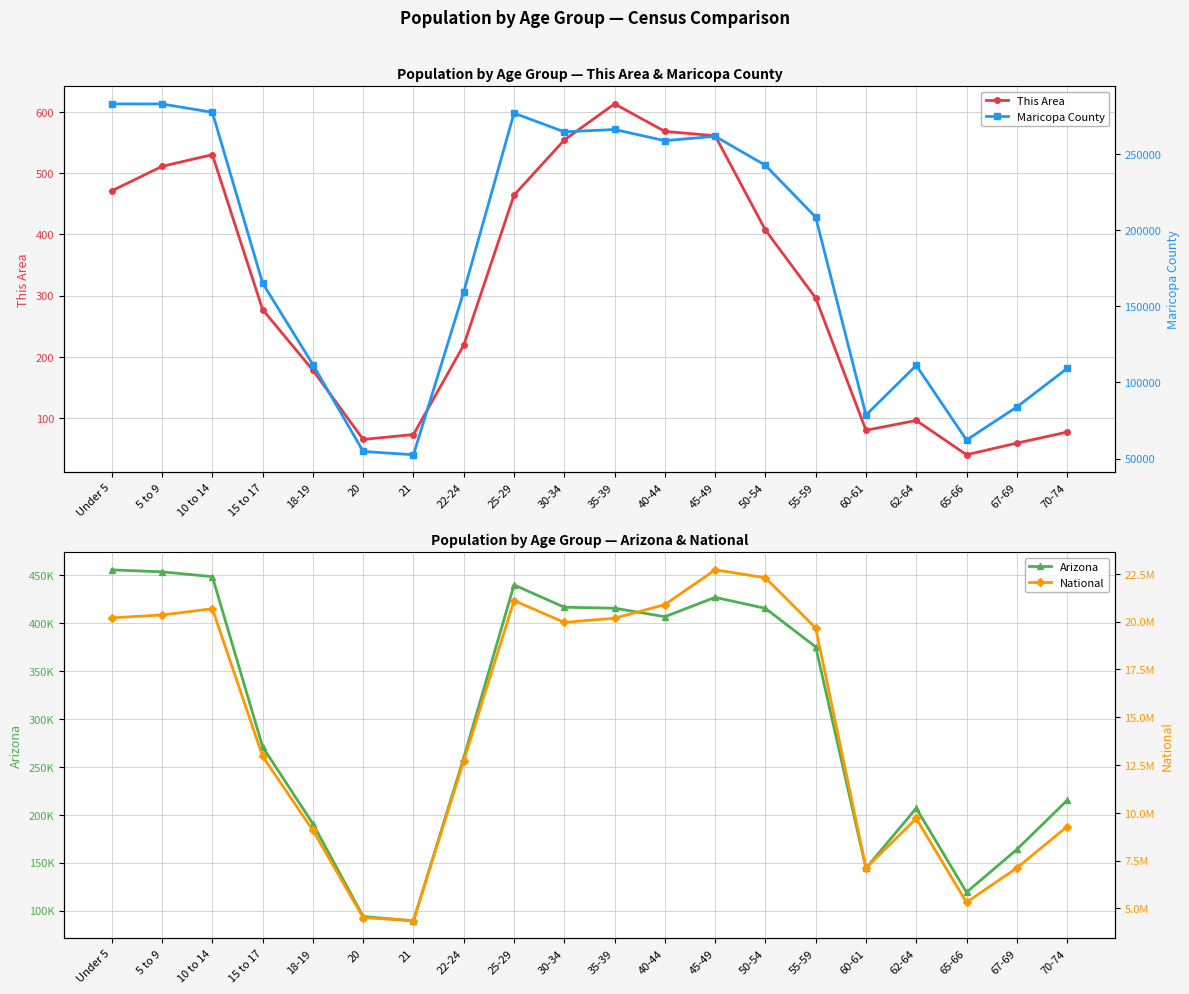

Which category has the lowest value in the Arizona series?

21